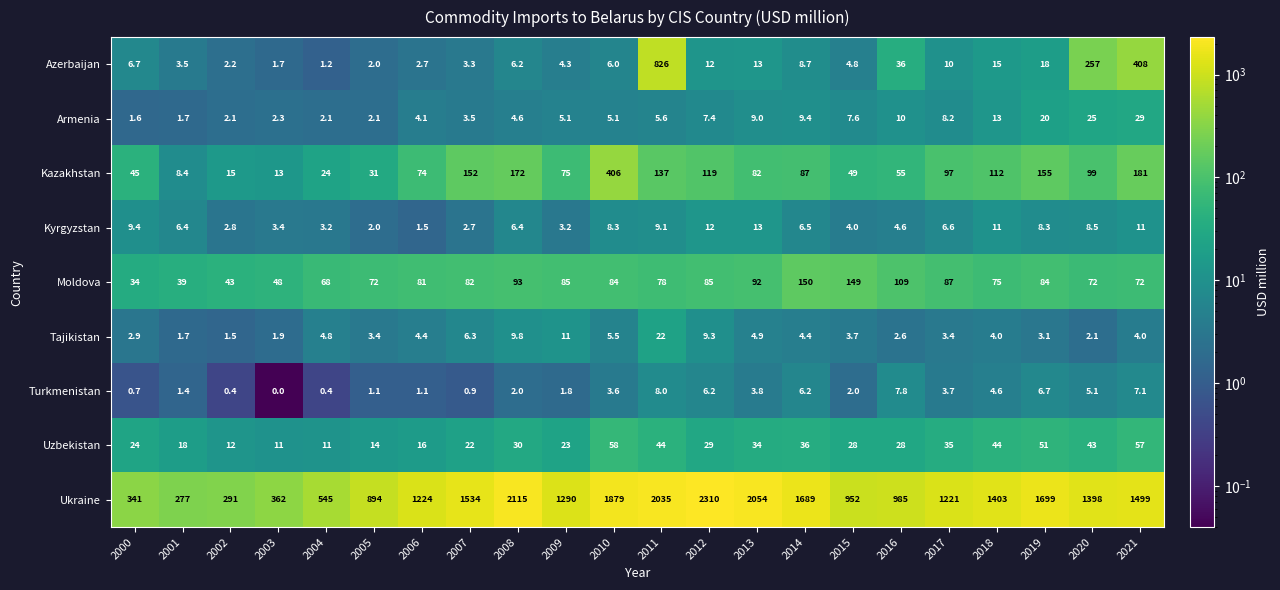

Rank the series at 2020 from lowest to highest value.

Tajikistan, Turkmenistan, Kyrgyzstan, Armenia, Uzbekistan, Moldova, Kazakhstan, Azerbaijan, Ukraine